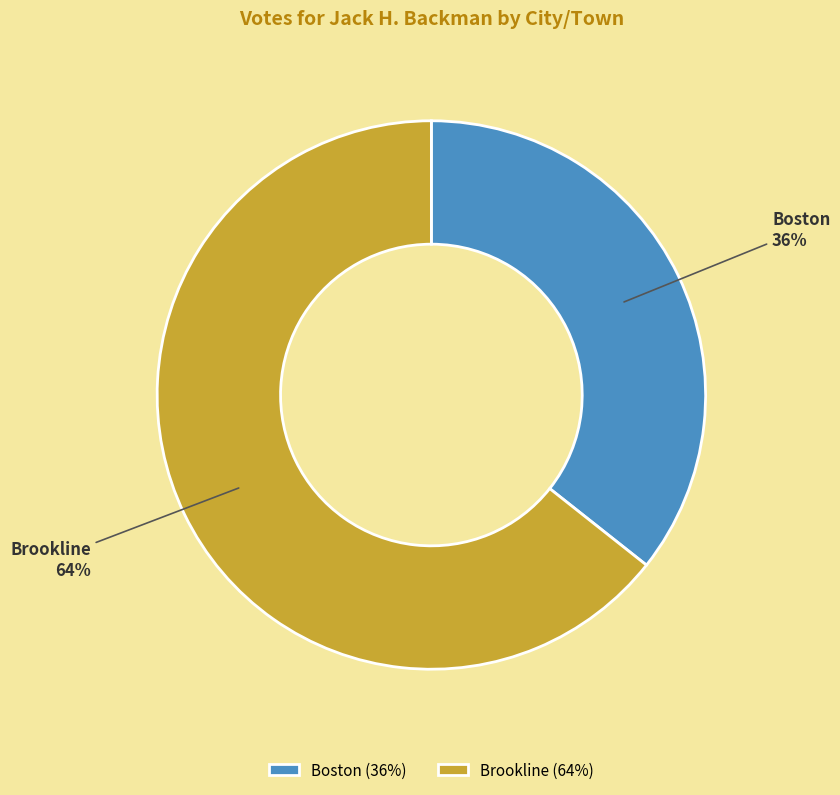

Combined, do Boston and Brookline account for over 50%?

Yes